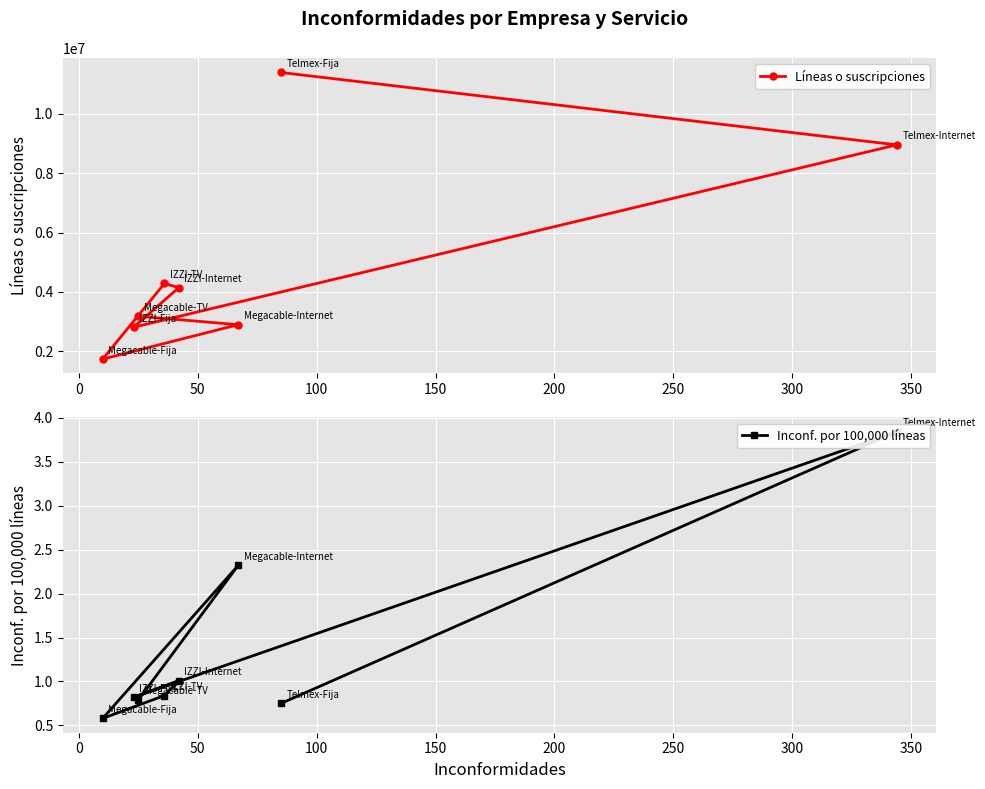

What is the minimum value shown in the chart?

0.6